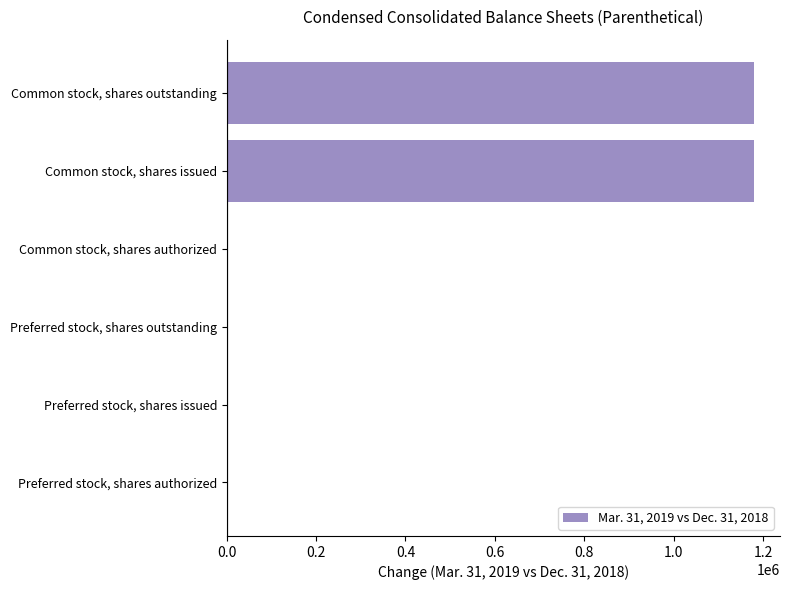

Is it true that the value at Common stock, shares issued is 1179000?

True